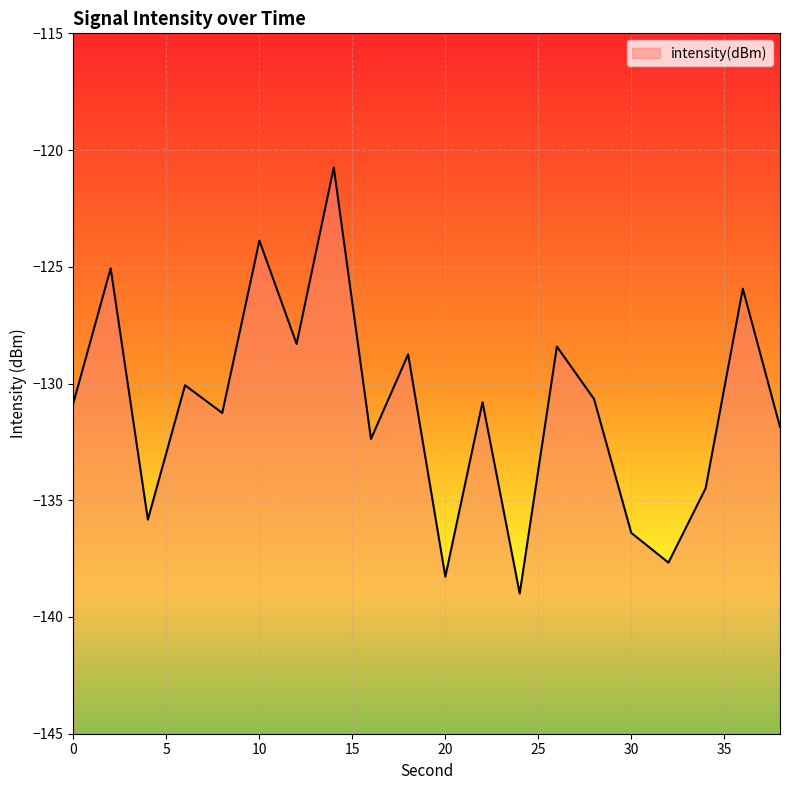

What is the sum of all values?

-2620.6